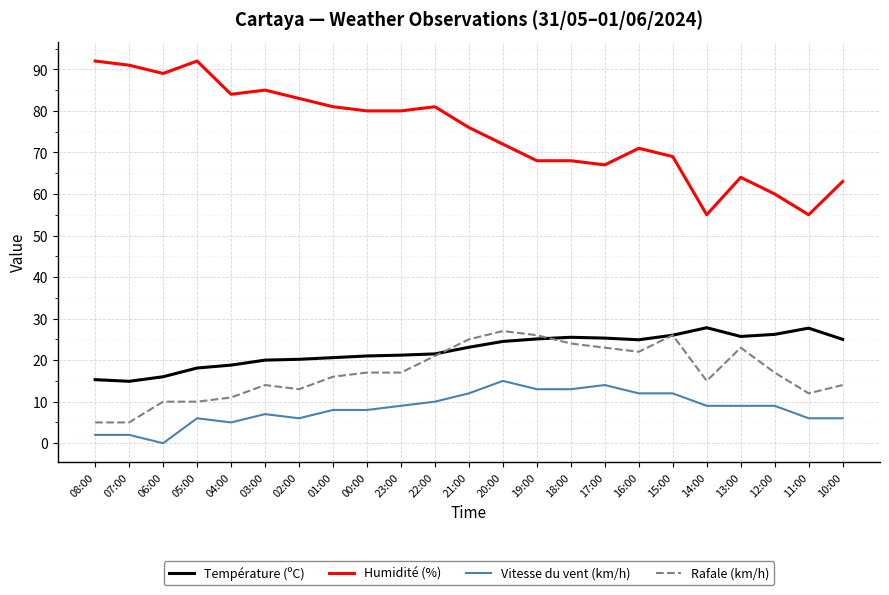

What is the sum of the Température (ºC) values at 10:00 and 23:00?

46.2